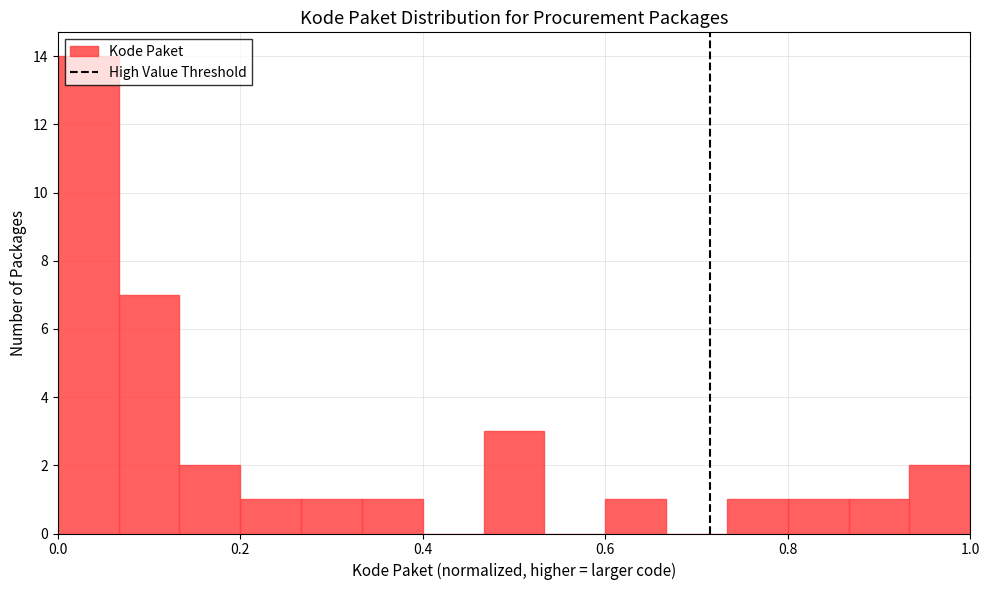

Around what value on the x-axis is the tallest bar? Give the approximate position of its centre, as read against the axis.

0.04